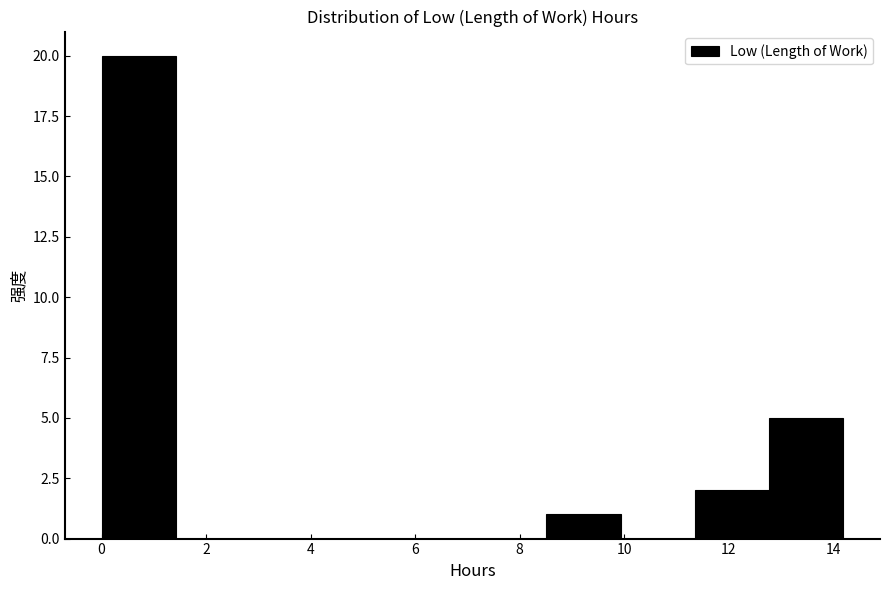

Over which range of the x-axis is the bar tallest?

0.0 to 1.4